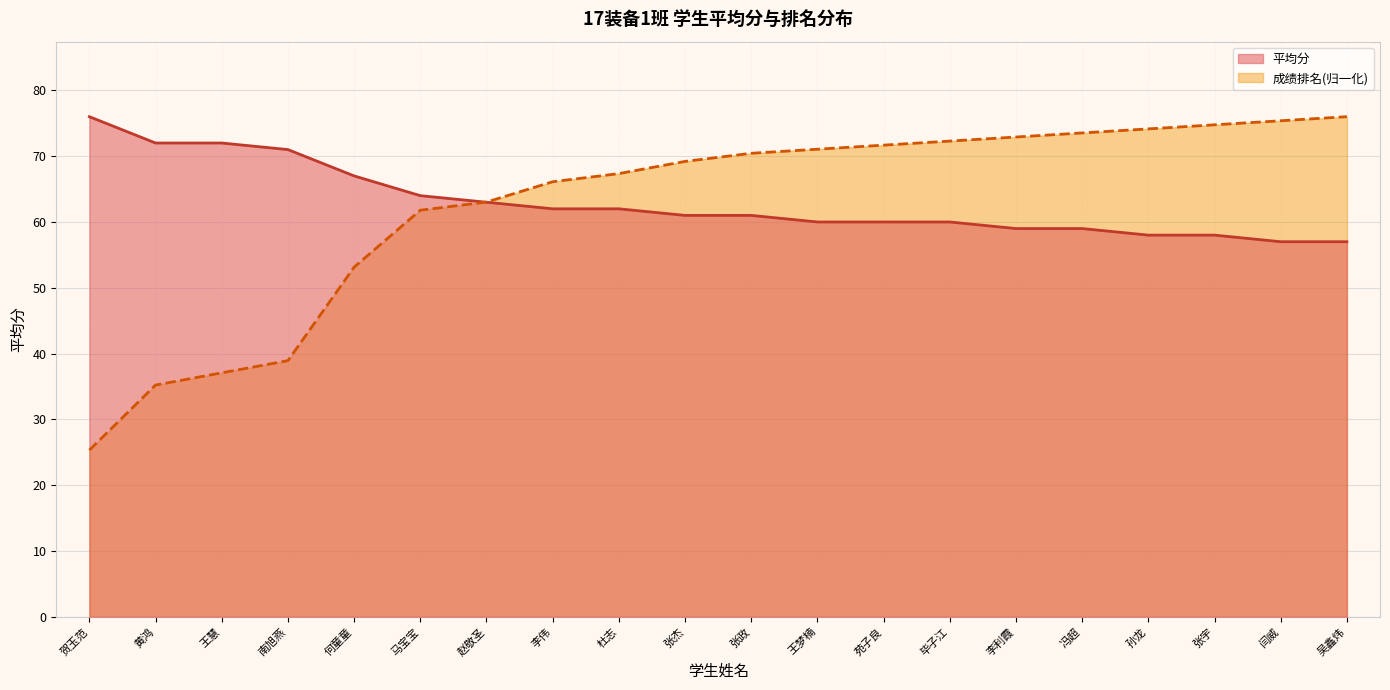

What is the sum of all 成绩排名 values?

1249.4